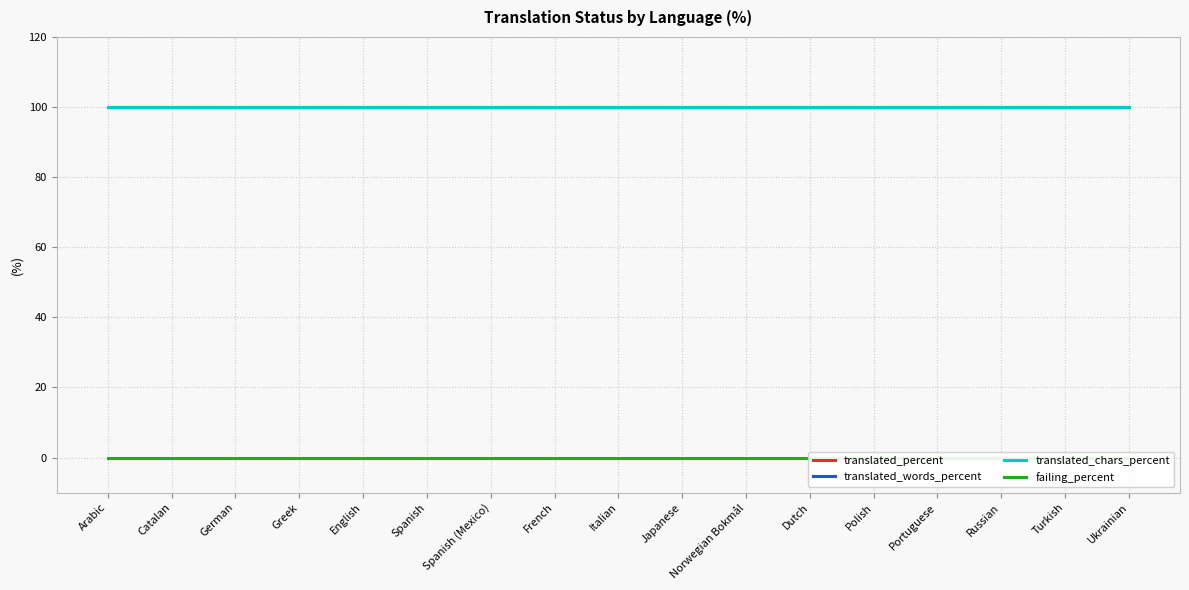

What is the label of the 17th point from the left?

Ukrainian